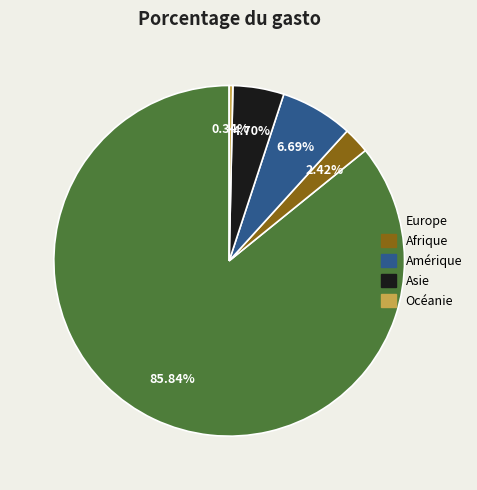

To the nearest percent, what percentage of the pie is Europe?

86%